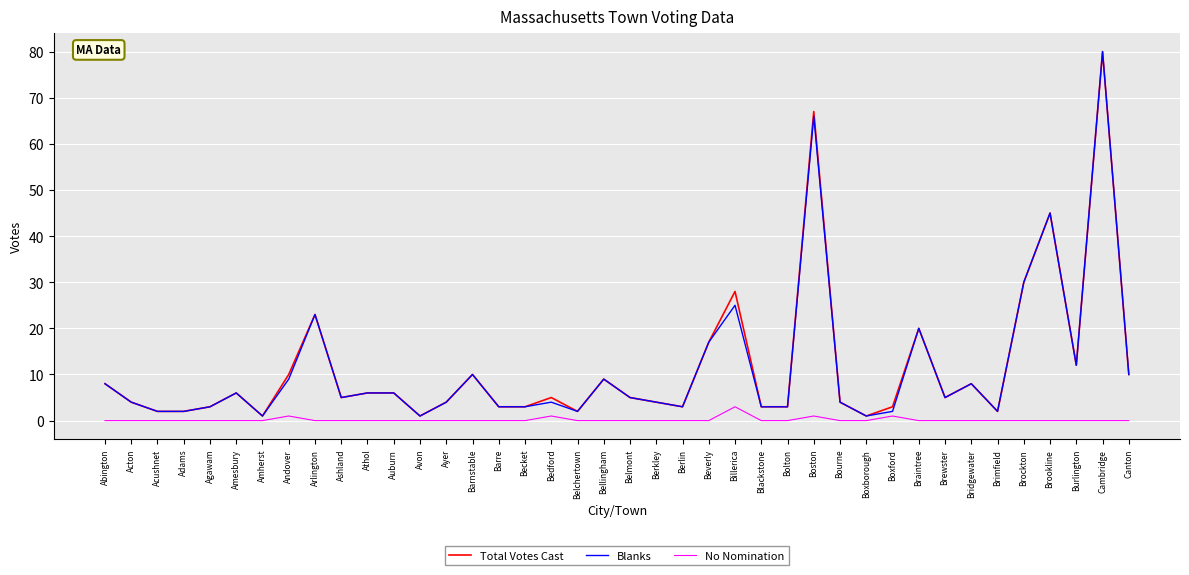

Where is Total Votes Cast nearest to the value 40?

Brookline